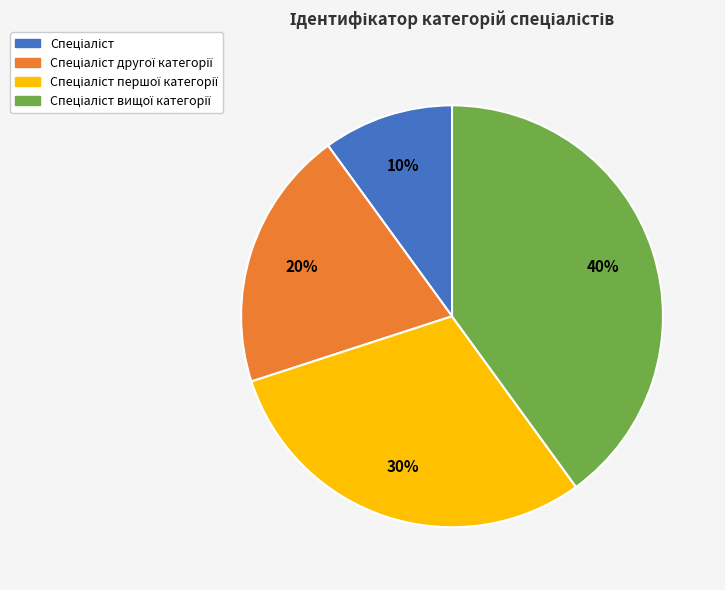

To the nearest percent, what is the average slice percentage?

25%